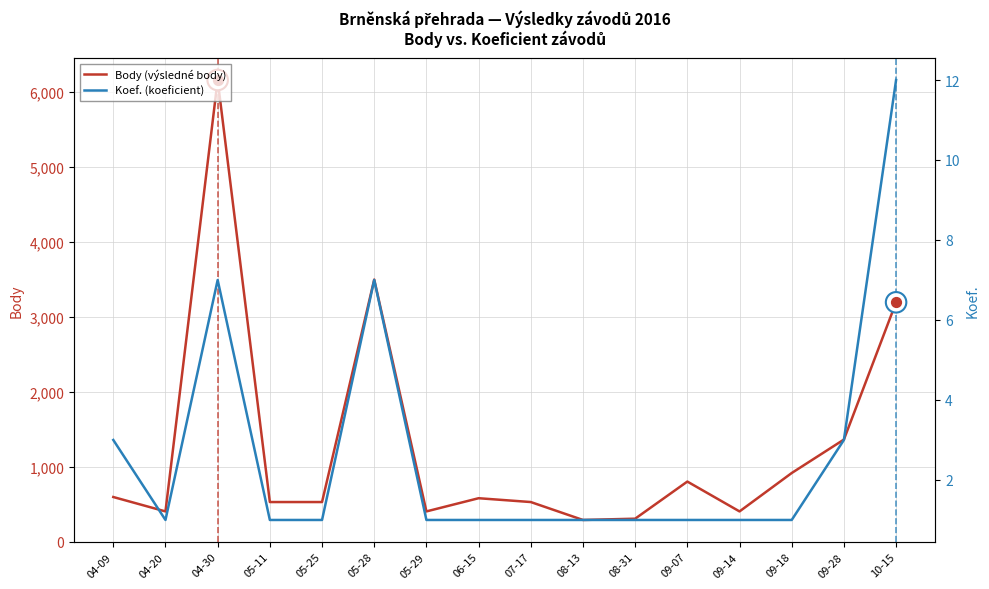

At which category is the sum across all series the highest?

04-30